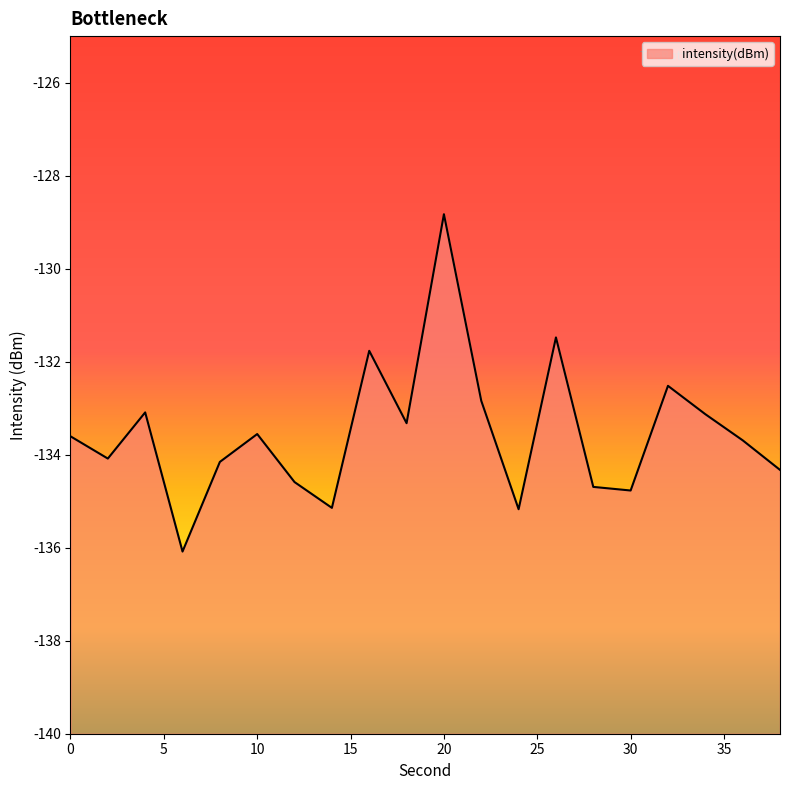

The chart shows a value of -133.6 at 0. True or false?

True